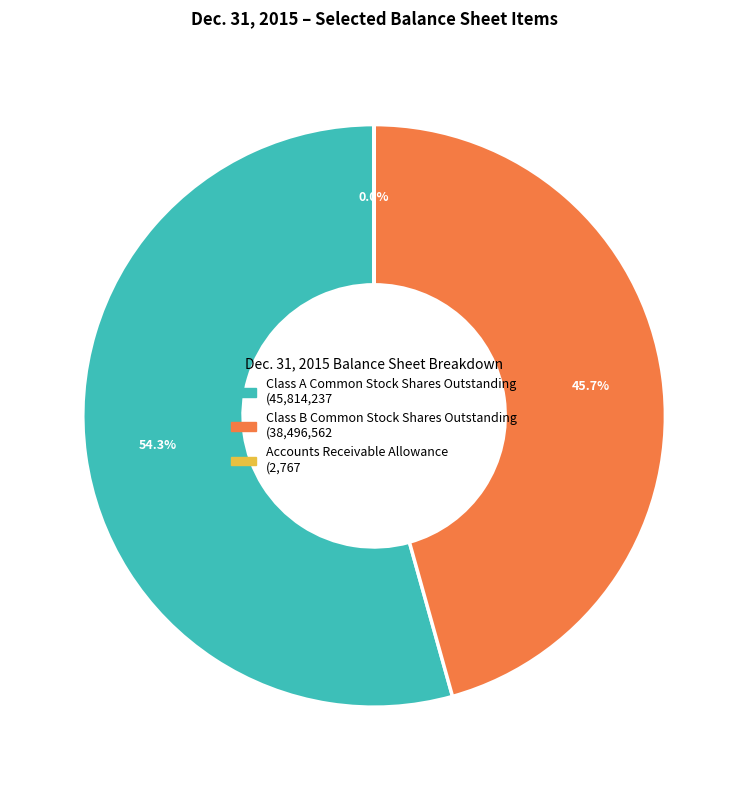

Is it true that Class A Common Stock Shares Outstanding is 67% of the pie?

False